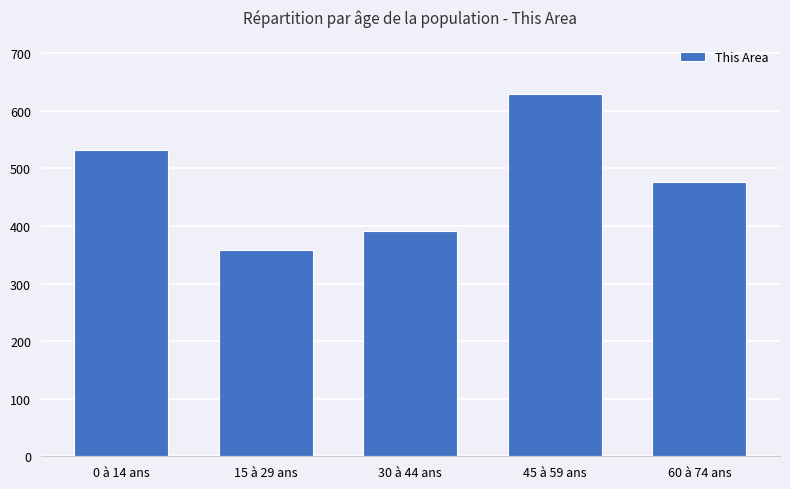

What position from the right is 45 à 59 ans?

2